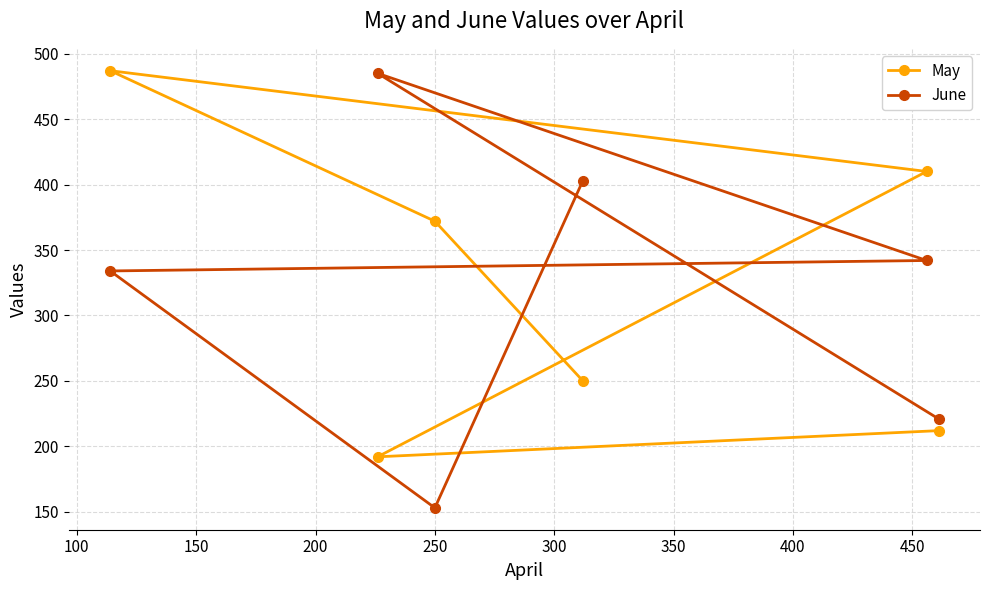

What is the value of the June point at the 2nd from the left?

485